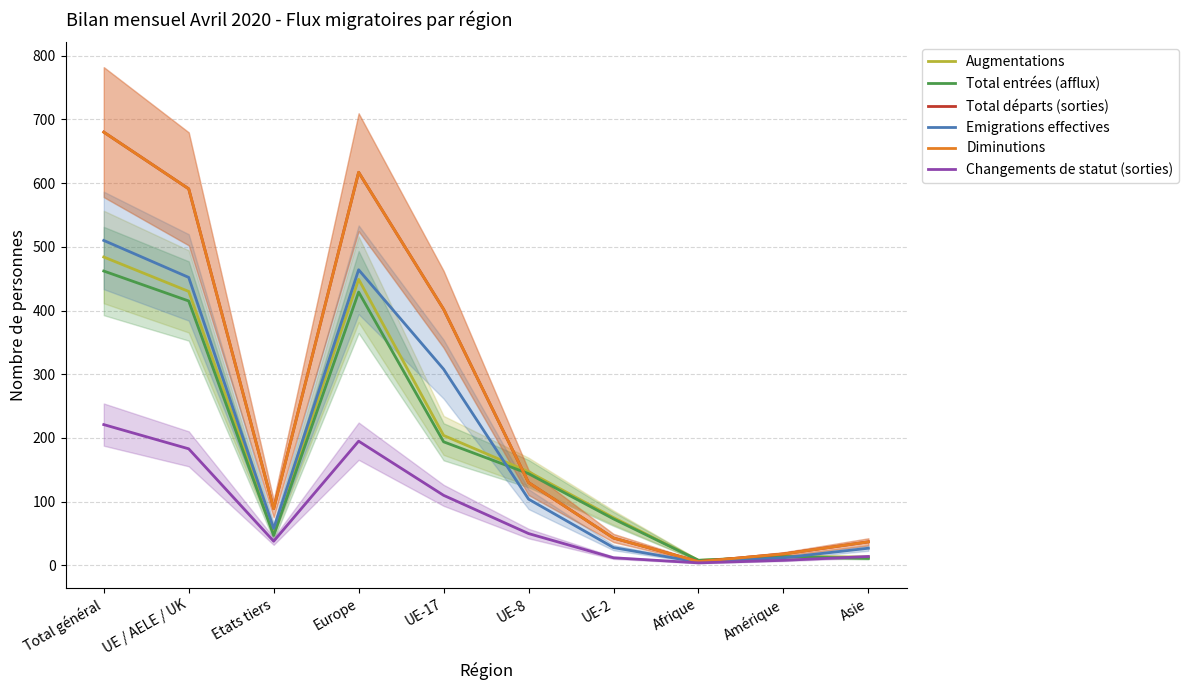

List the series in order of their peak value, highest first.

Total départs (sorties), Diminutions, Emigrations effectives, Augmentations, Total entrées (afflux), Changements de statut (sorties)